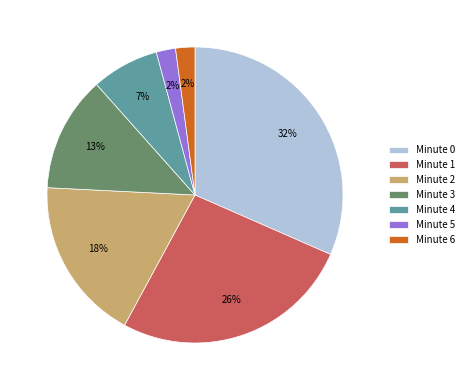

Is there any slice that represents more than half of the pie?

No